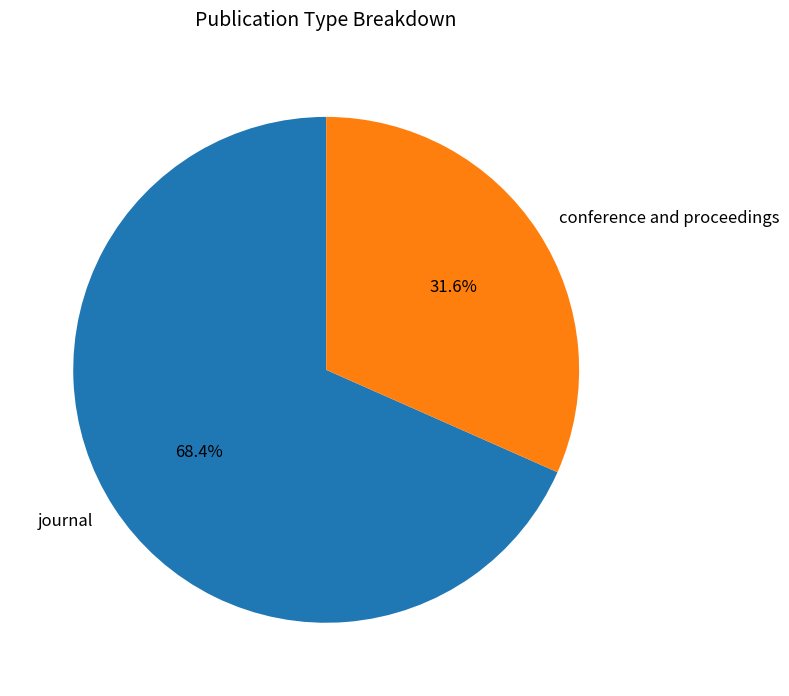

Which category has the biggest portion of the pie?

journal